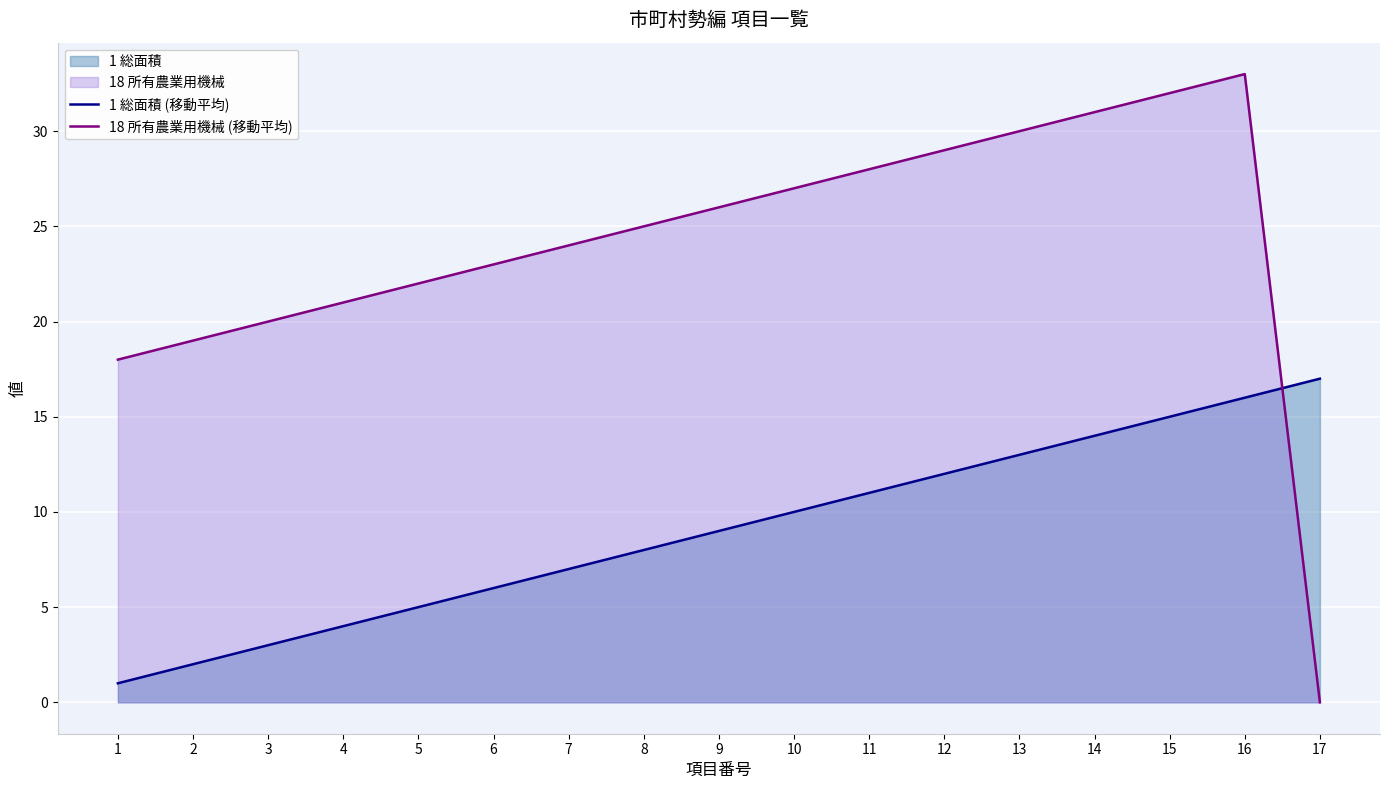

True or false: 1 総面積 (移動平均) and 18 所有農業用機械 (移動平均) cross at least once.

True